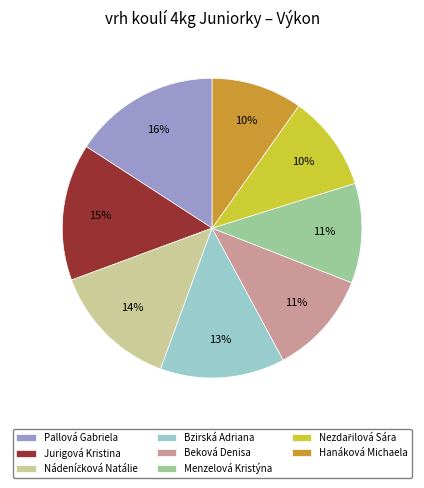

Between Pallová Gabriela and Bzirská Adriana, which is larger?

Pallová Gabriela